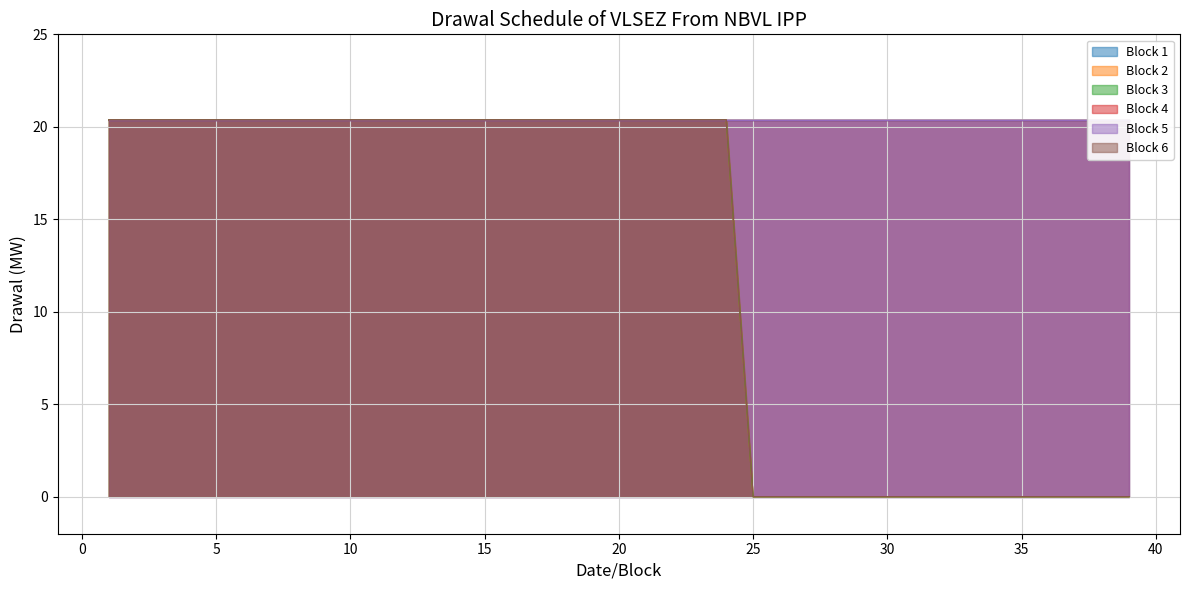

Is it true that Block 6 equals 20.4 at 4?

True